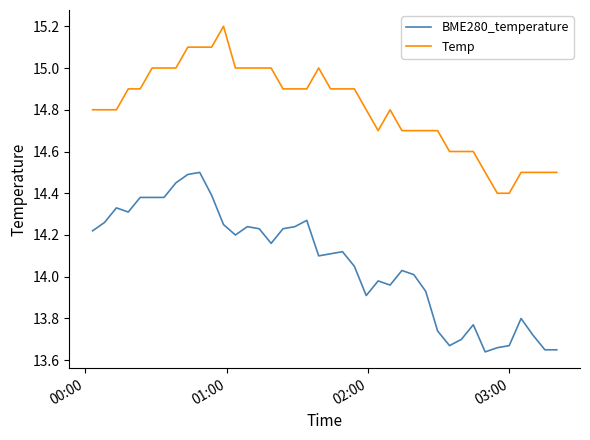

Which series has the widest spread of values?

BME280_temperature